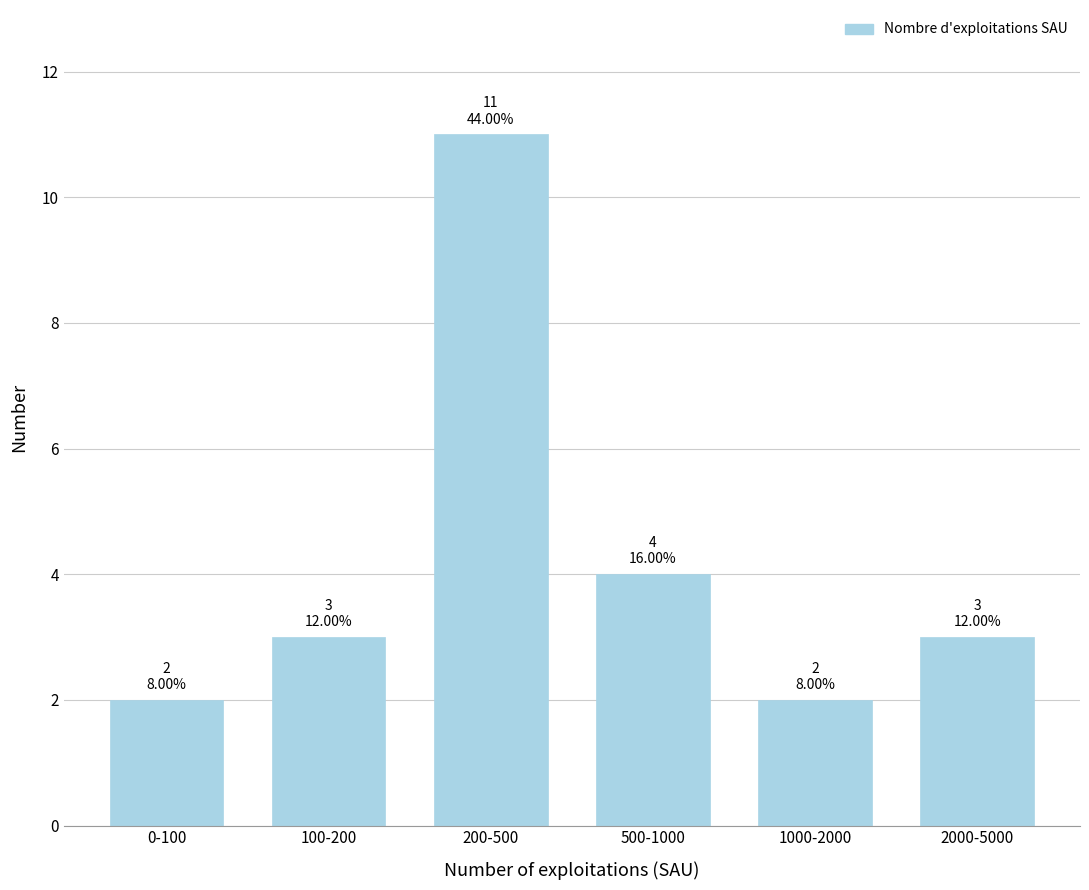

Reading left to right, extract all data points from this chart.

0-100=2	100-200=3	200-500=11	500-1000=4	1000-2000=2	2000-5000=3